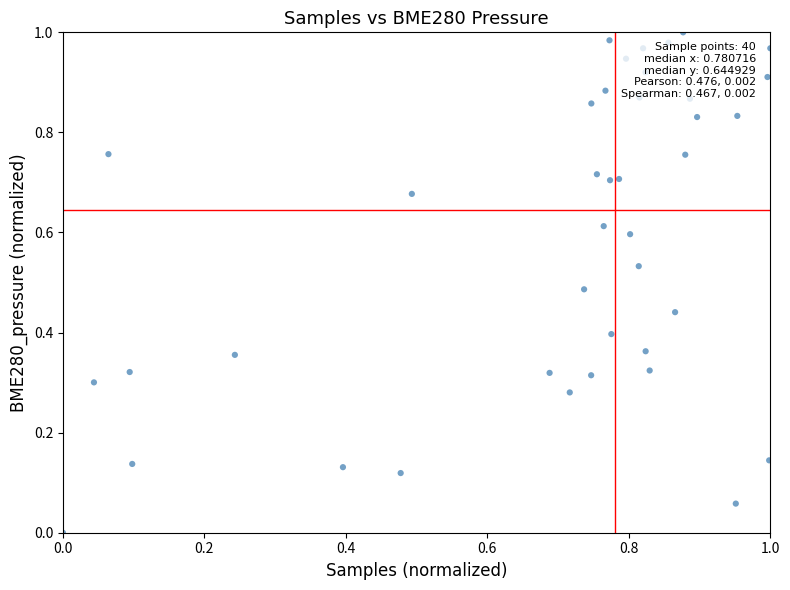

How many data points are displayed?

40